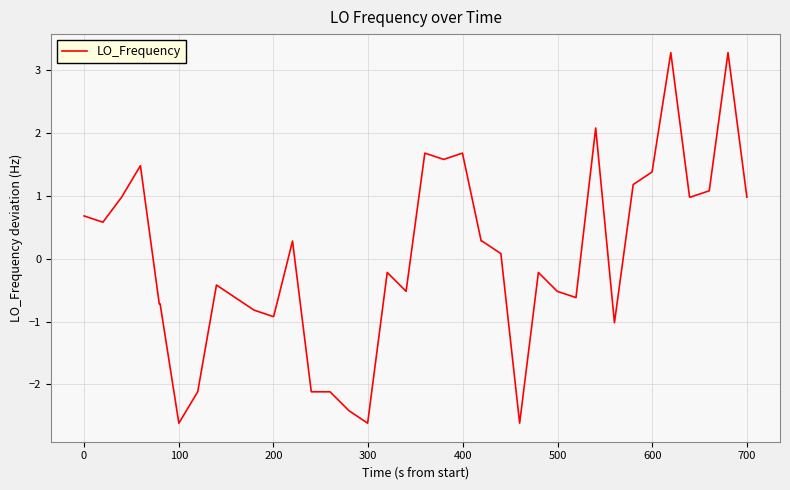

What is the difference between the maximum and minimum values?

5.9